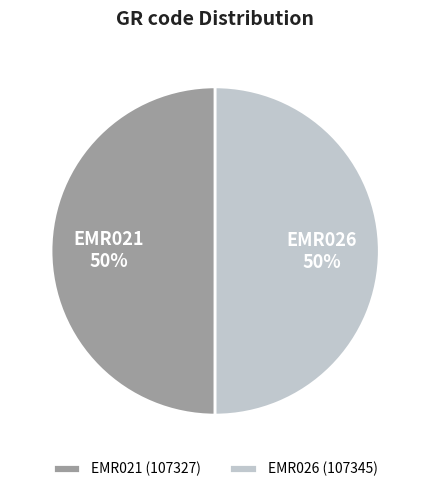

What is the ratio of the value at EMR021 to the value at EMR026?

1.0